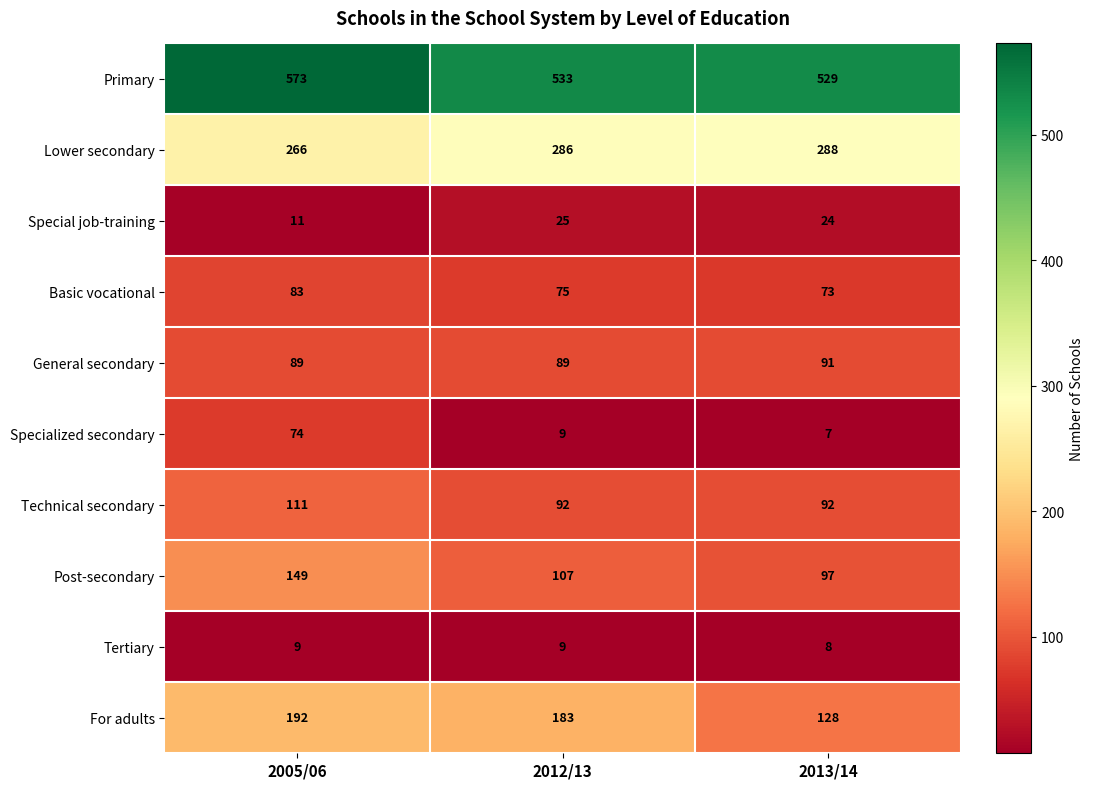

How many series are shown in this chart?

10